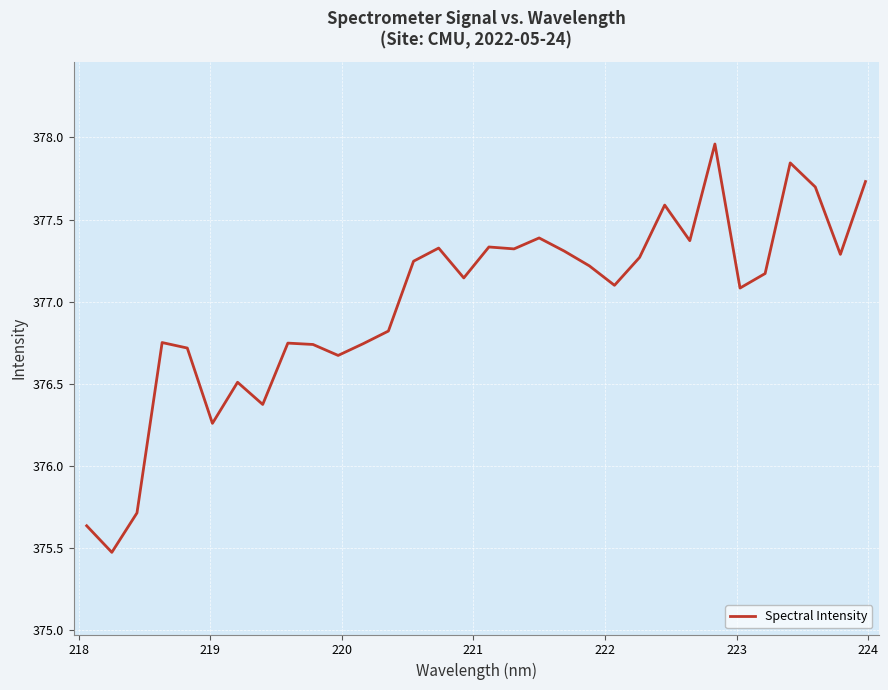

What is the smallest value displayed?

375.5